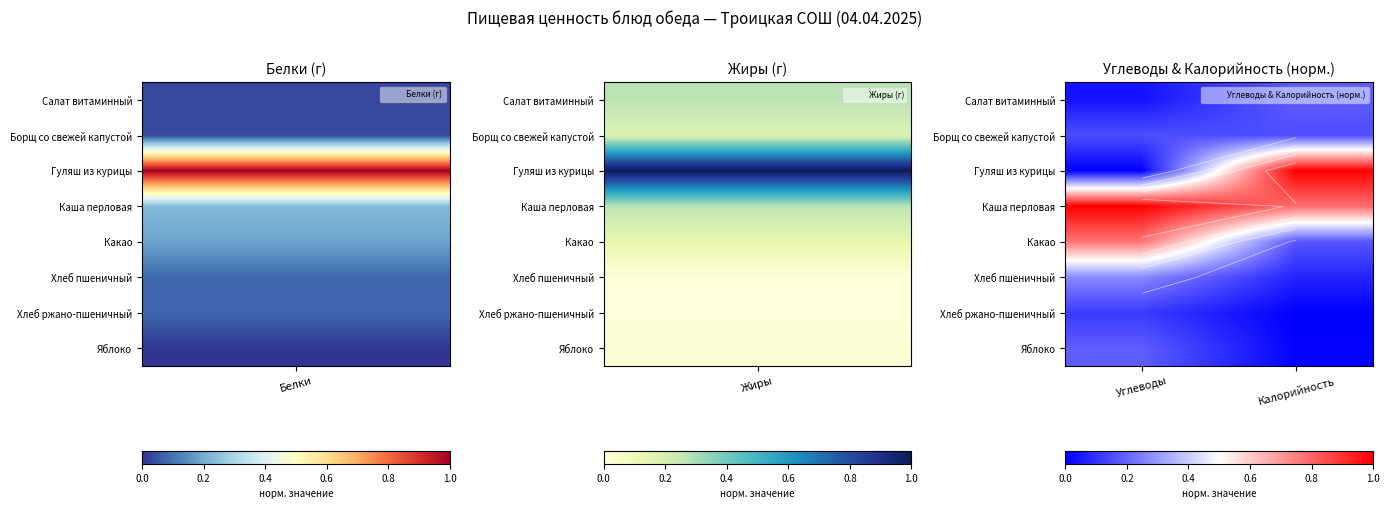

The value of Какао at Калорийность is 0.2. True or false?

True